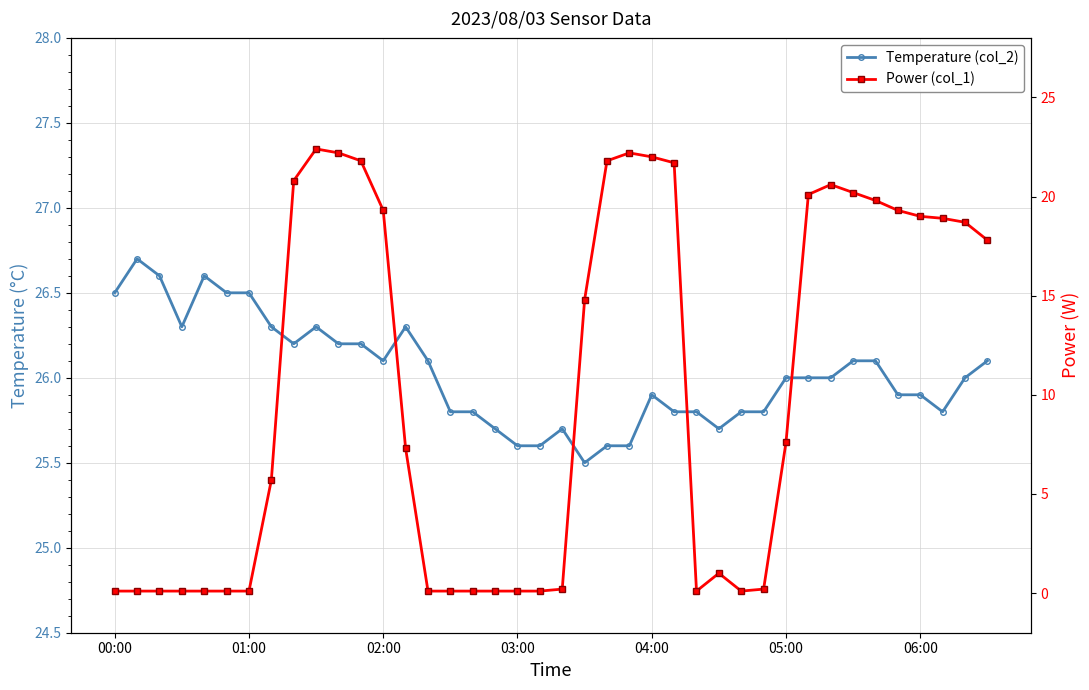

Which series has the largest total across all categories?

Temperature (col_2)